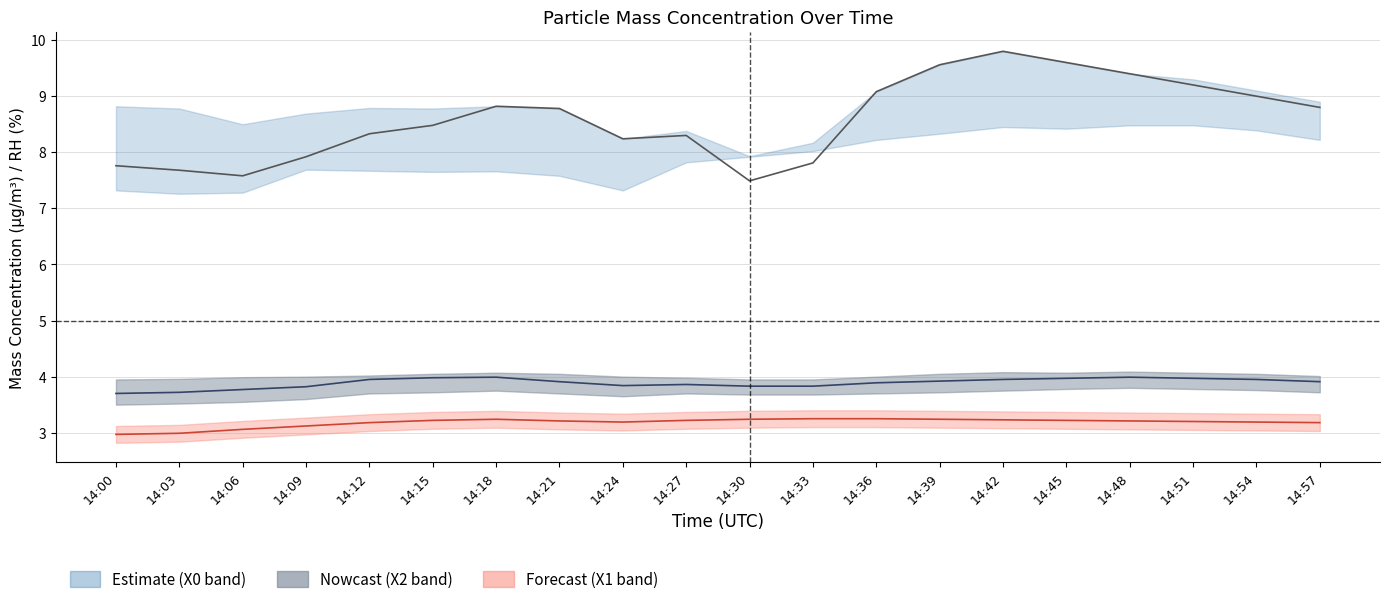

Does the chart display data point markers on the line(s)?

No